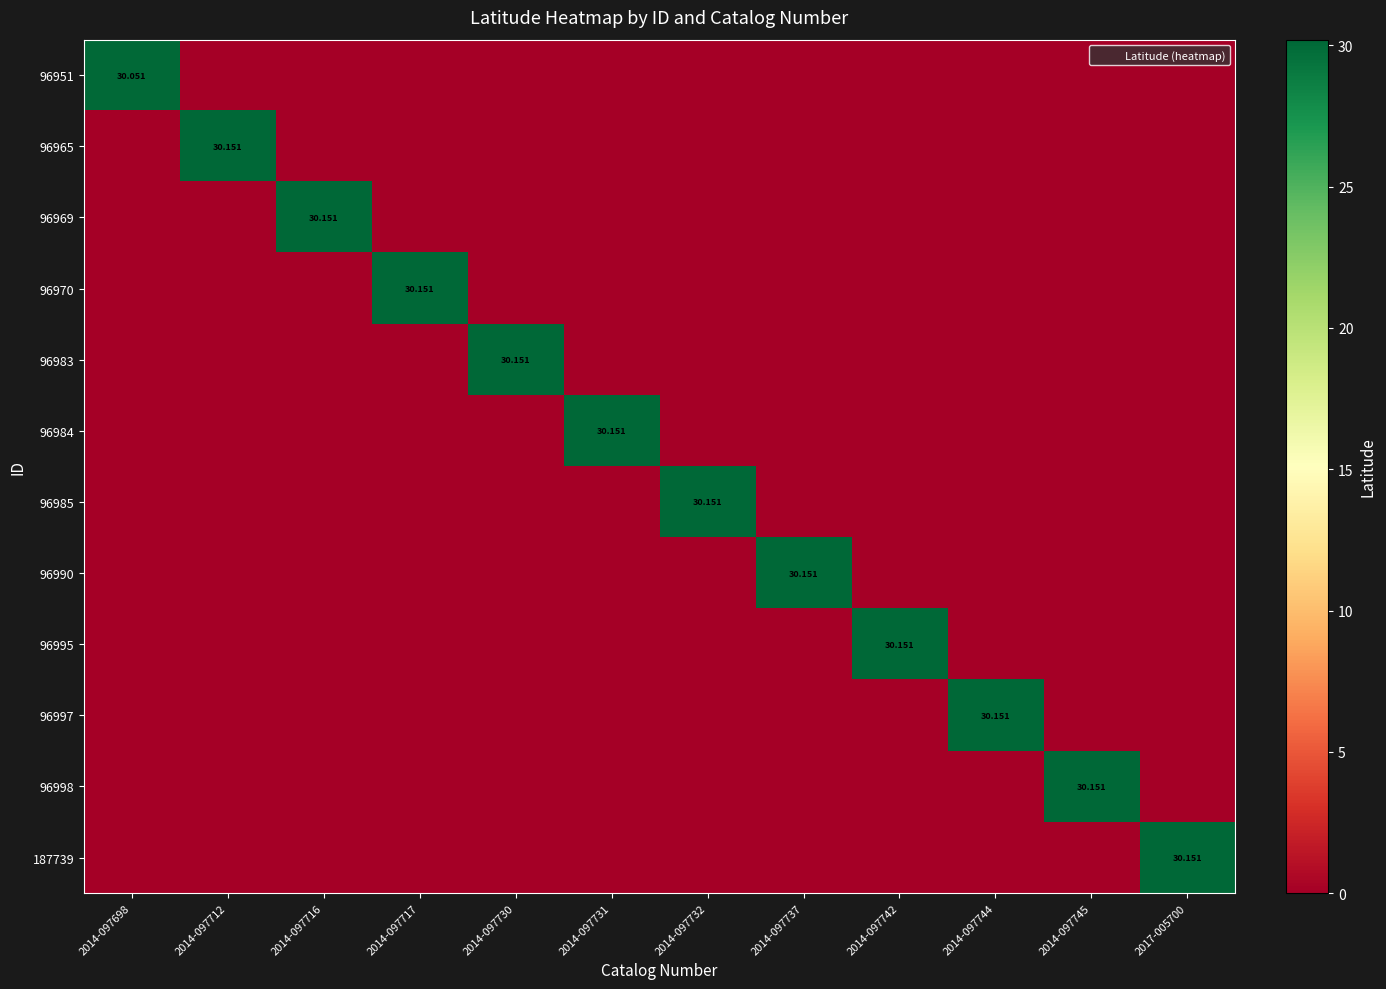

Which series has the largest total across all categories?

96965